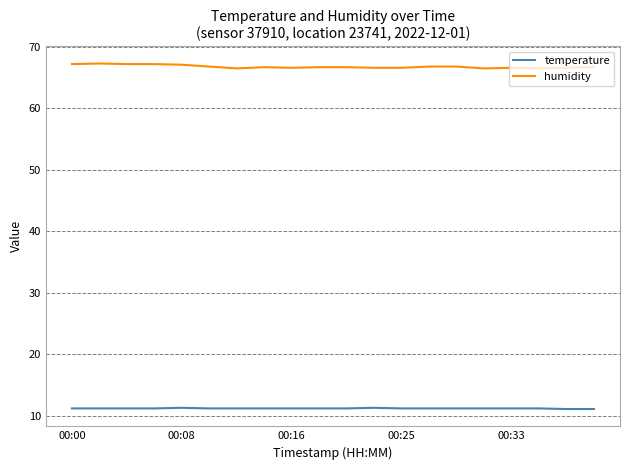

Which series has the widest spread of values?

humidity